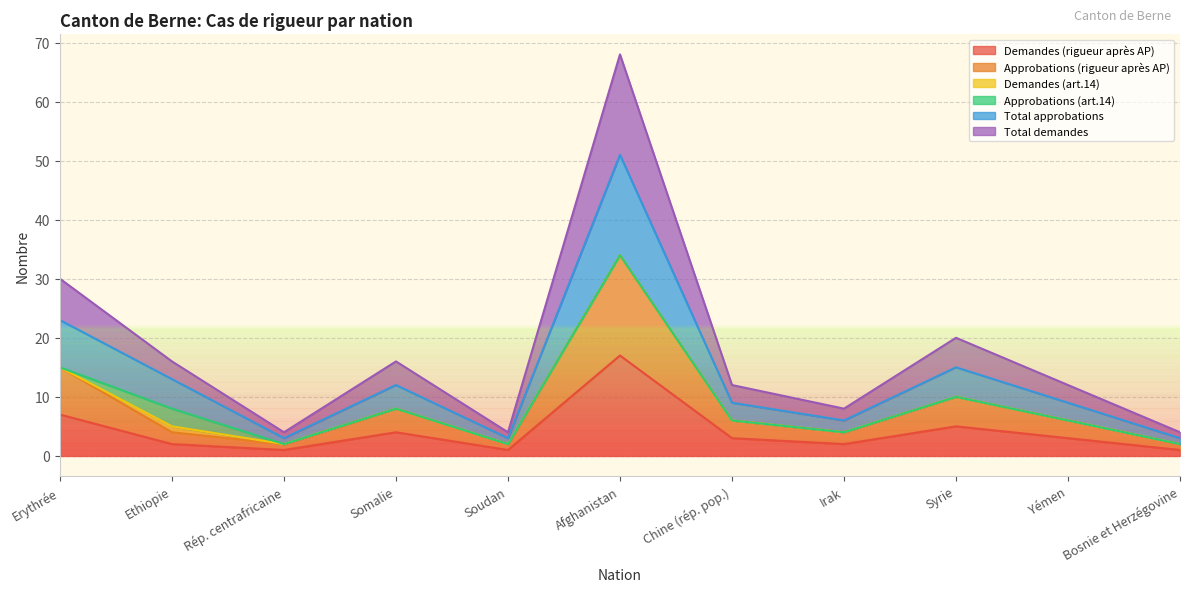

At which label does Demandes (rigueur après AP) reach its peak?

Afghanistan